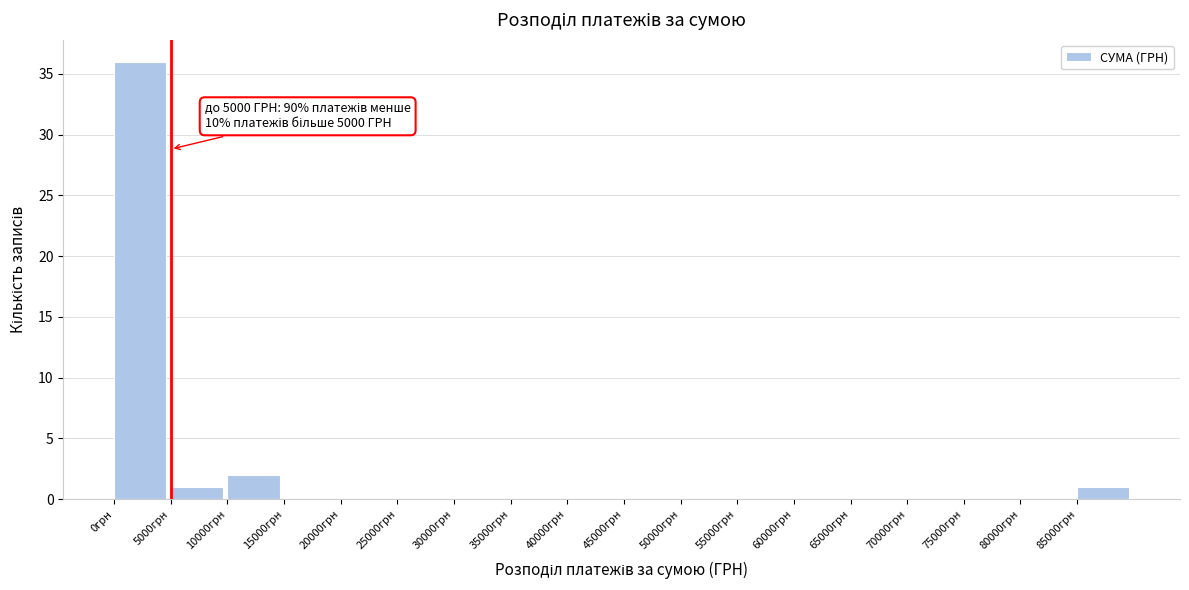

Over which range of the x-axis is the bar tallest?

0 to 5000